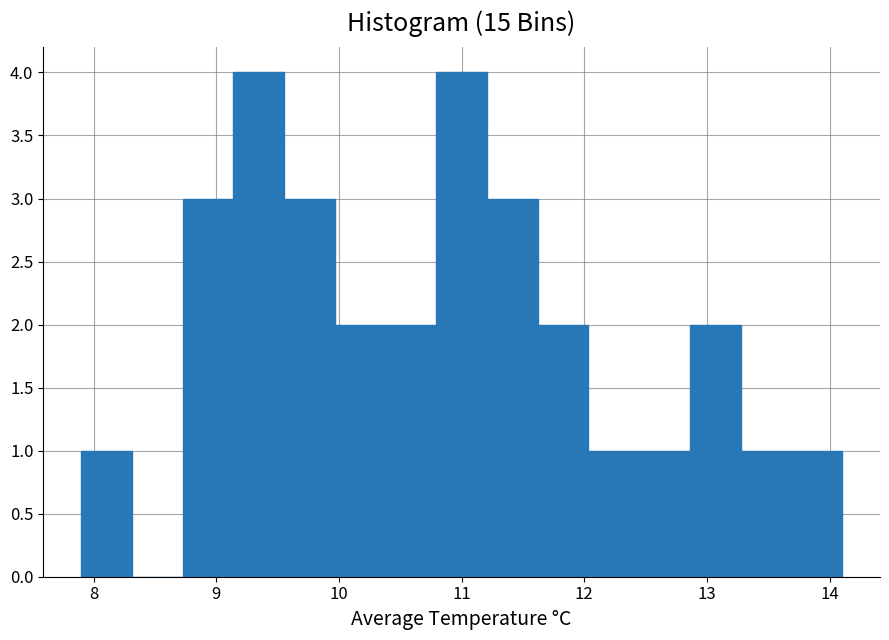

What is the height of the bar covering 12.4 to 12.9 on the x-axis? Neither the bar edges nor the heights are printed on the chart, so give them approximately, as read against the axes.

1